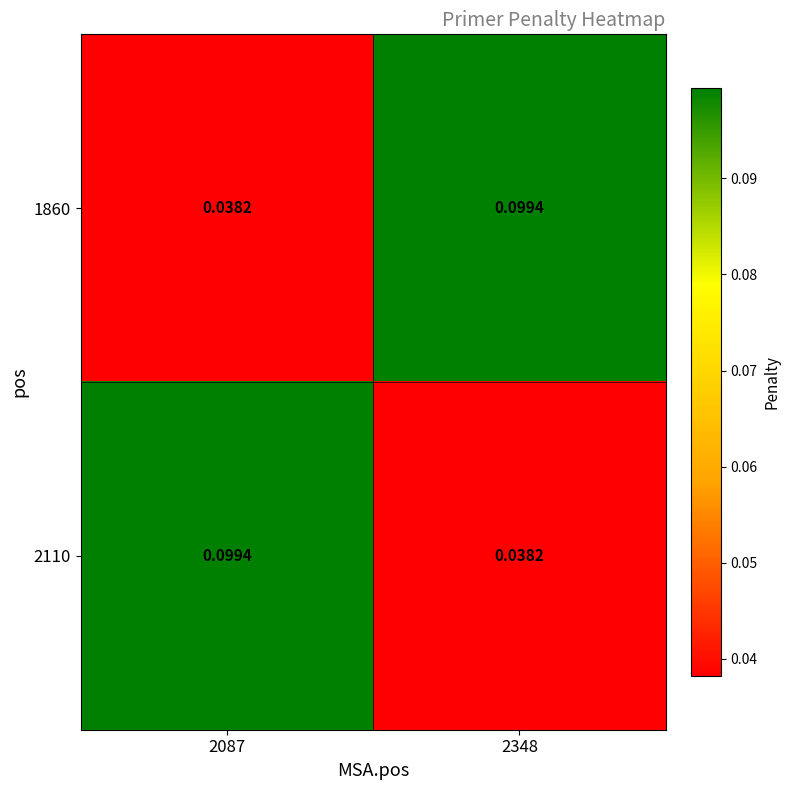

Reading left to right, what are all the values shown in this chart?

1860: 2087=0.0	2348=0.1
2110: 2087=0.1	2348=0.0